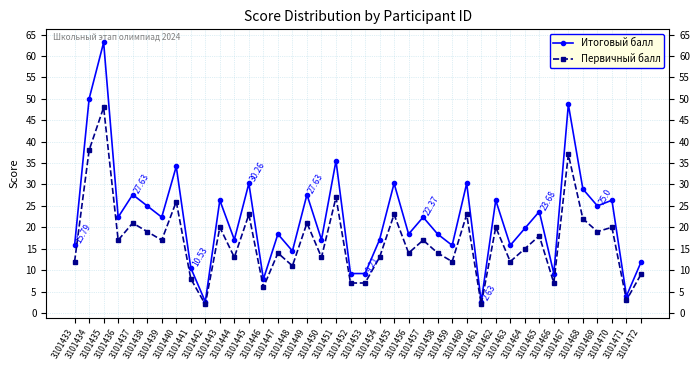

How many series are shown in this chart?

2